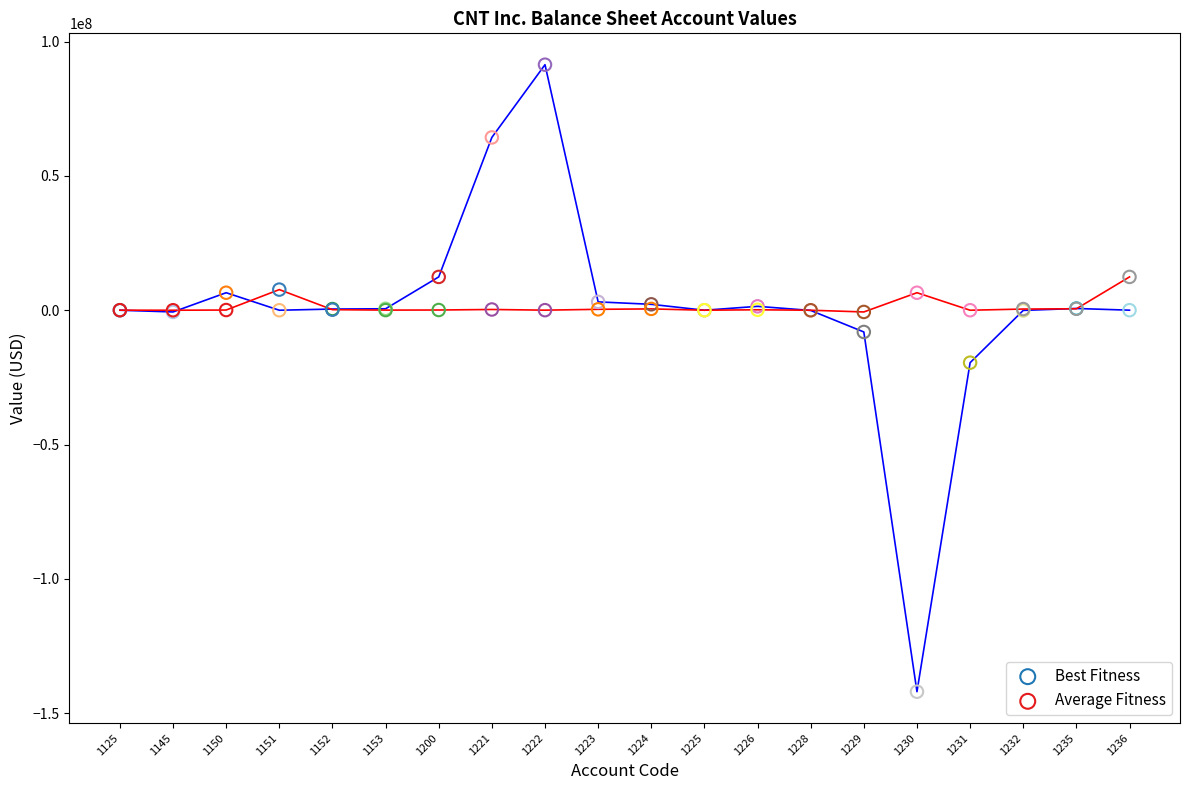

Which series has the largest Y range (max minus min)?

Best Fitness